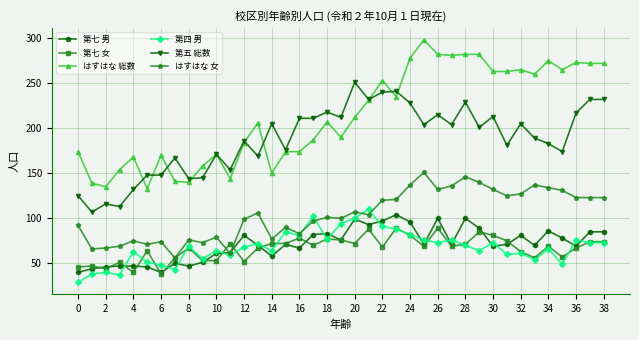

Which series has the largest total across all categories?

はすはな 総数